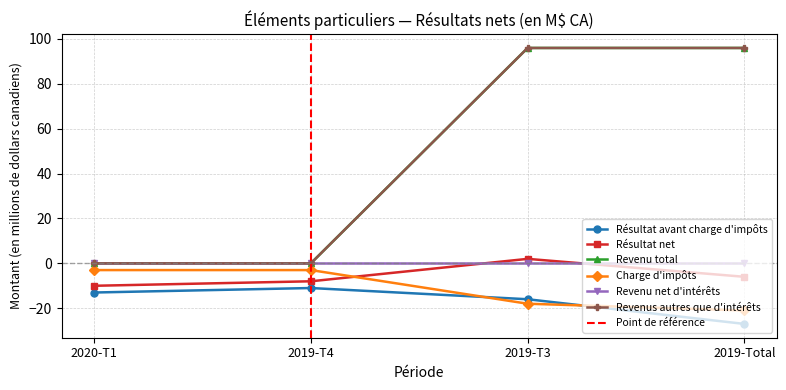

Which series has the largest total across all categories?

Revenu total